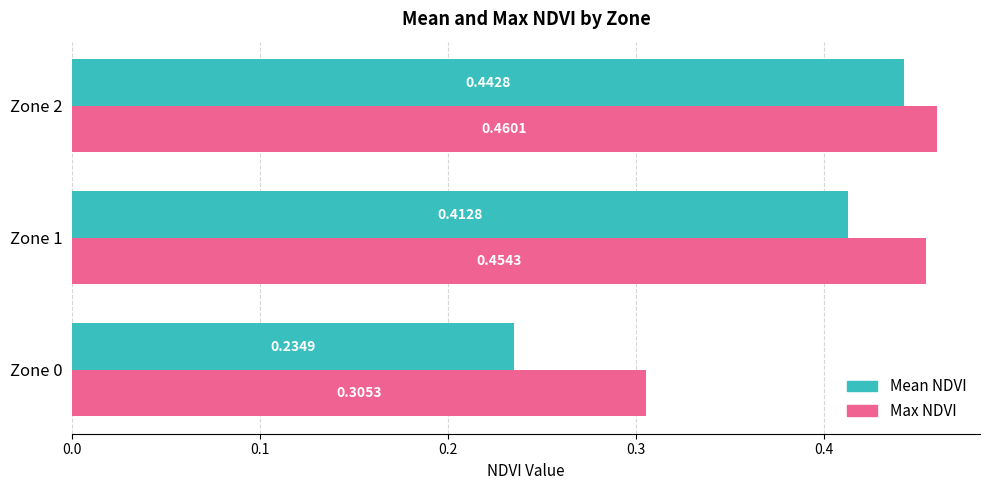

Which series has the widest spread of values?

Mean NDVI